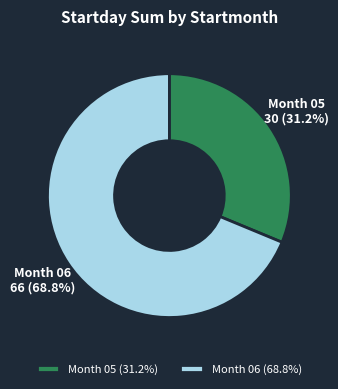

How many segments does this pie chart have?

2